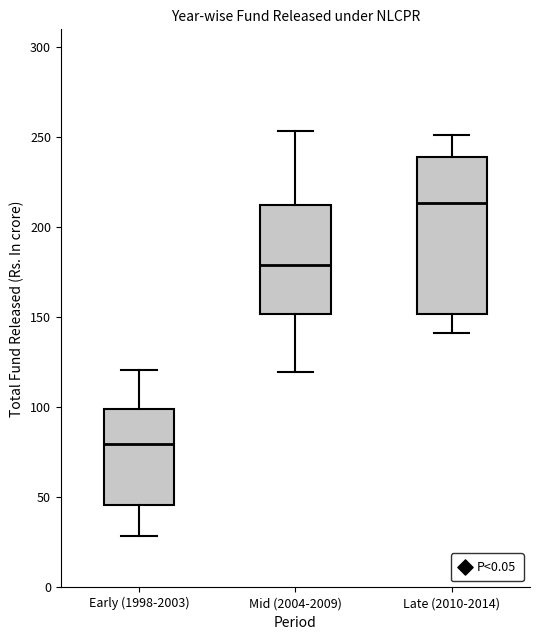

Which box is the tallest, from its lower edge to its upper edge?

Late (2010-2014)